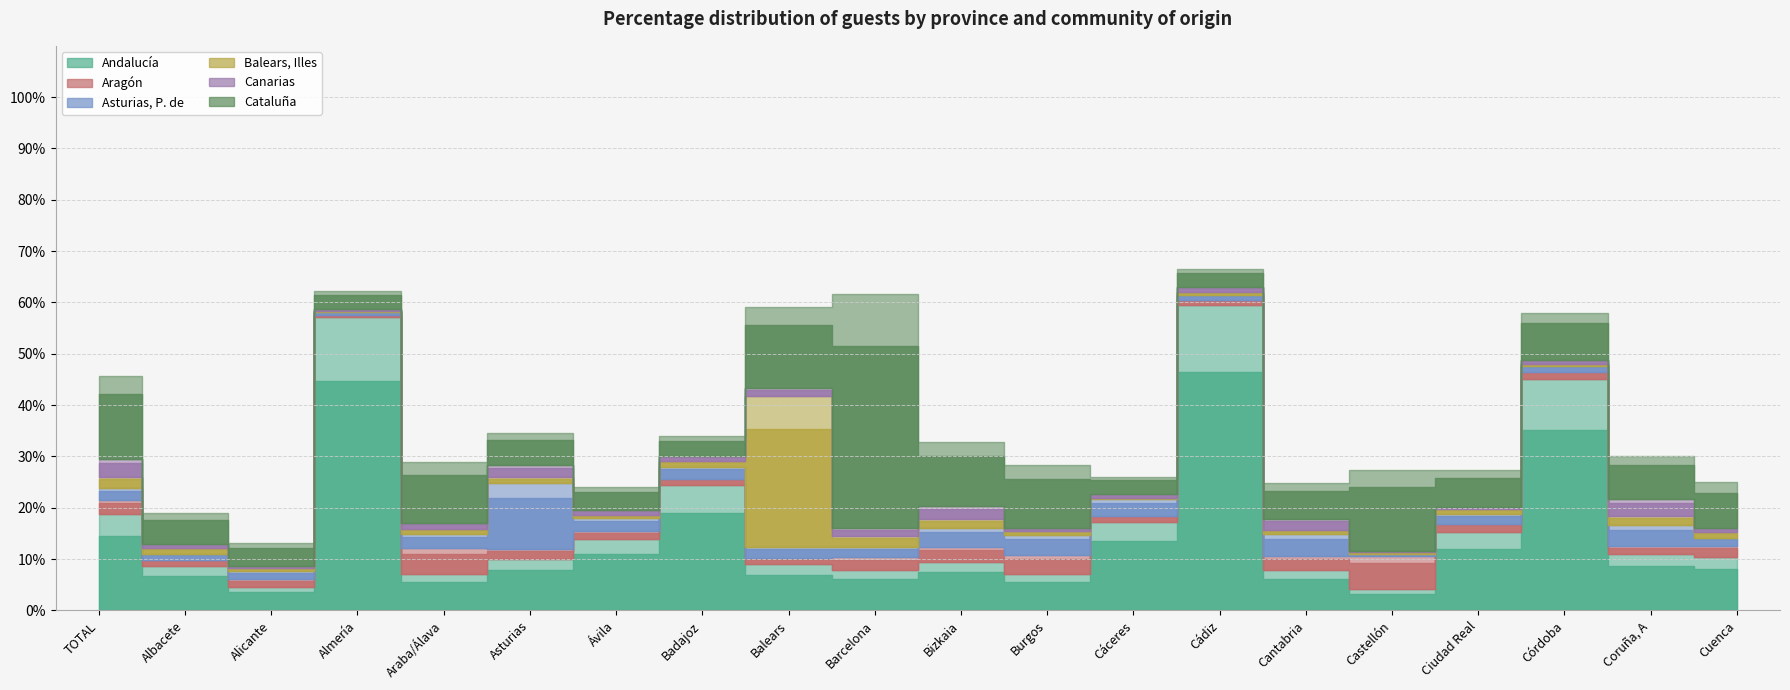

Which series ends up on top after the final intersection of Andalucía and Asturias, P. de?

Andalucía